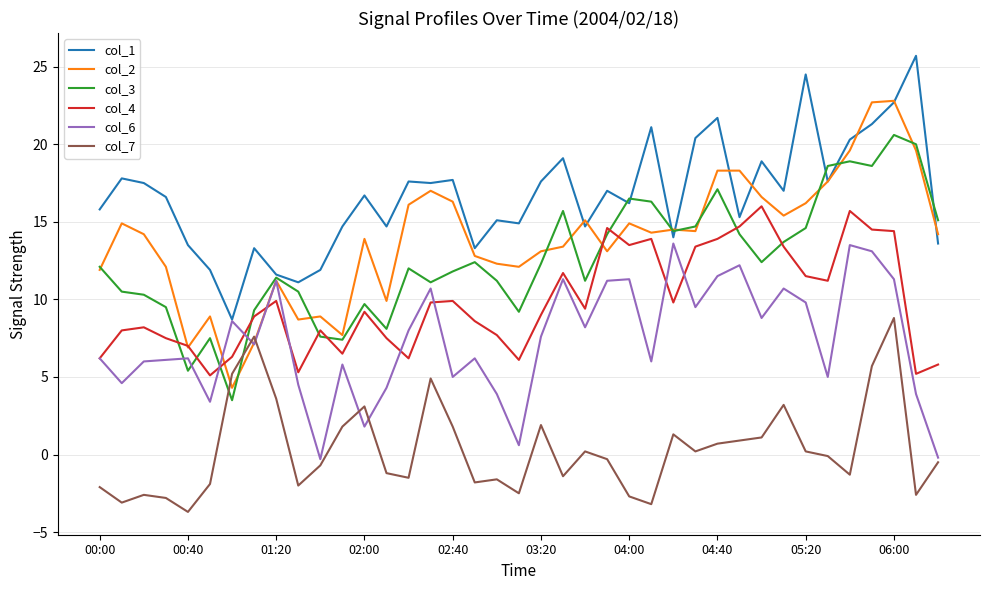

Which series has the largest total across all categories?

col_1